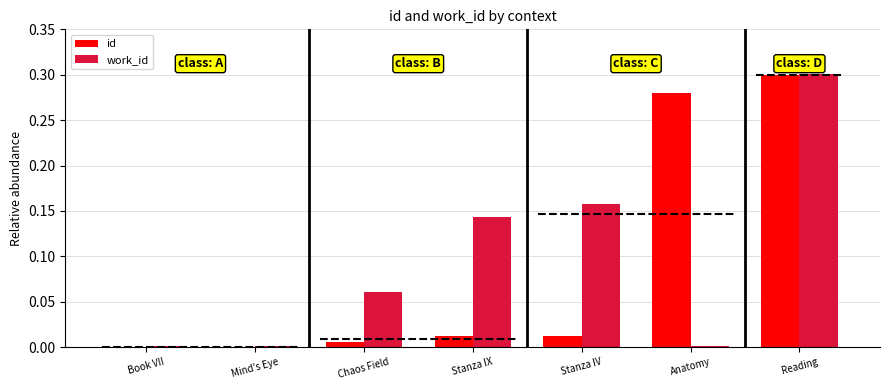

Between Stanza IV and Mind's Eye, which is larger?

Stanza IV